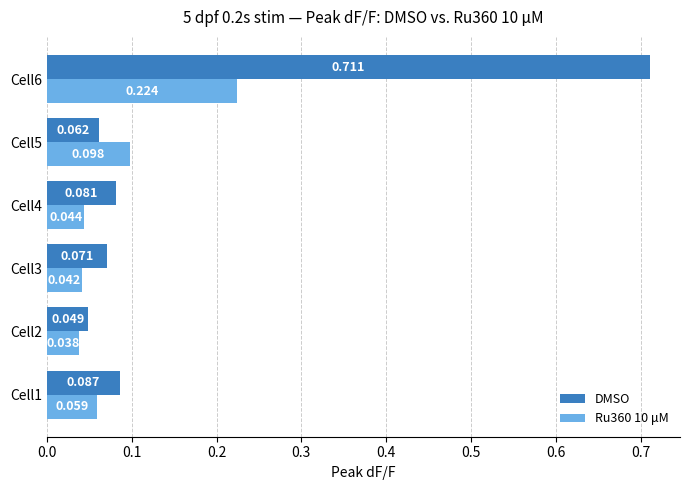

Which series has the largest total across all categories?

DMSO